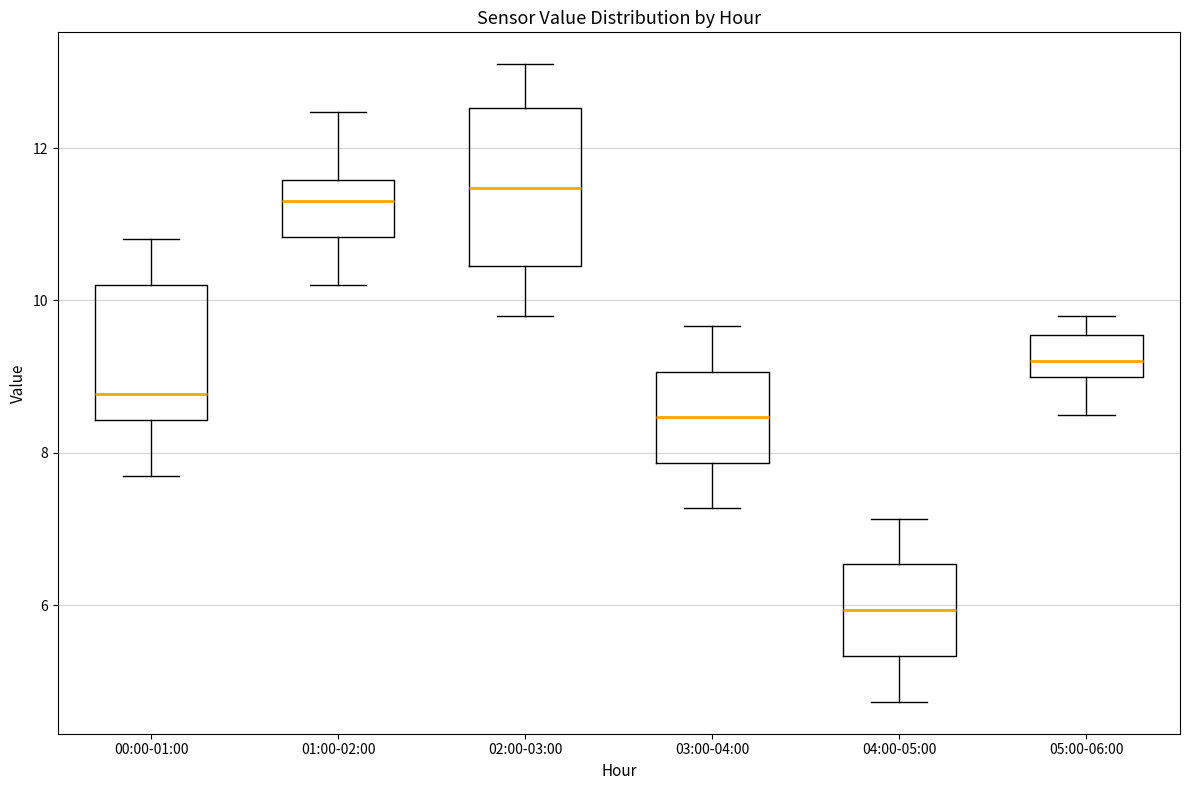

Which box has the lowest median line?

04:00-05:00